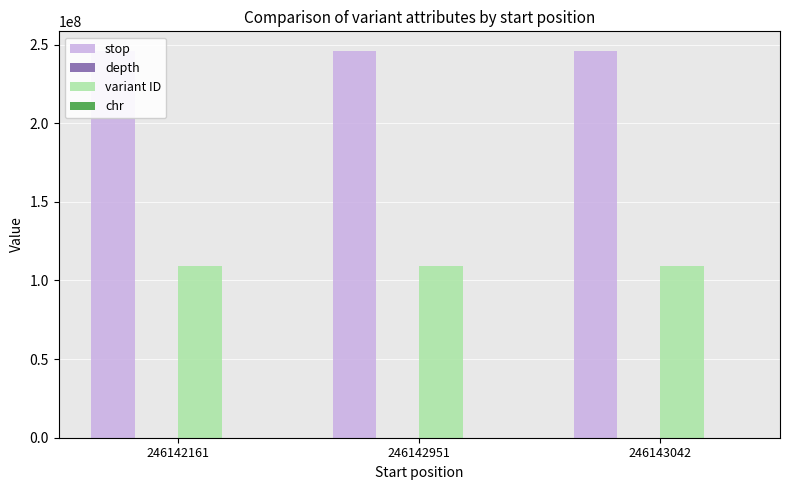

What is the value of the depth bar at the 1st from the left?

4